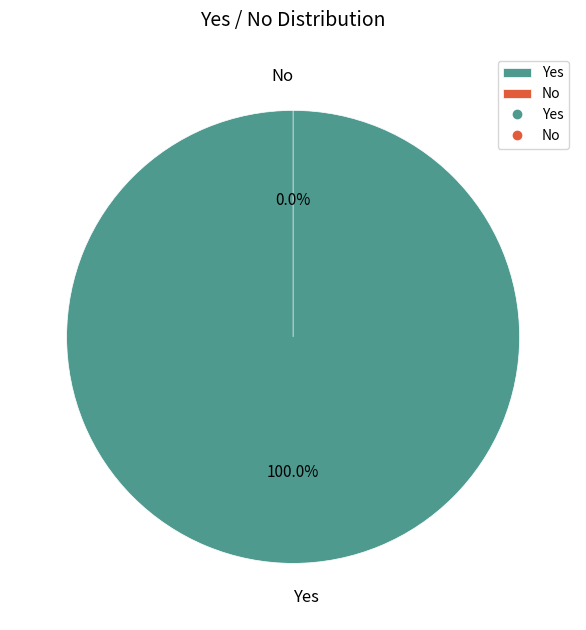

Combined, what portion of the pie is No and Yes?

100.0%